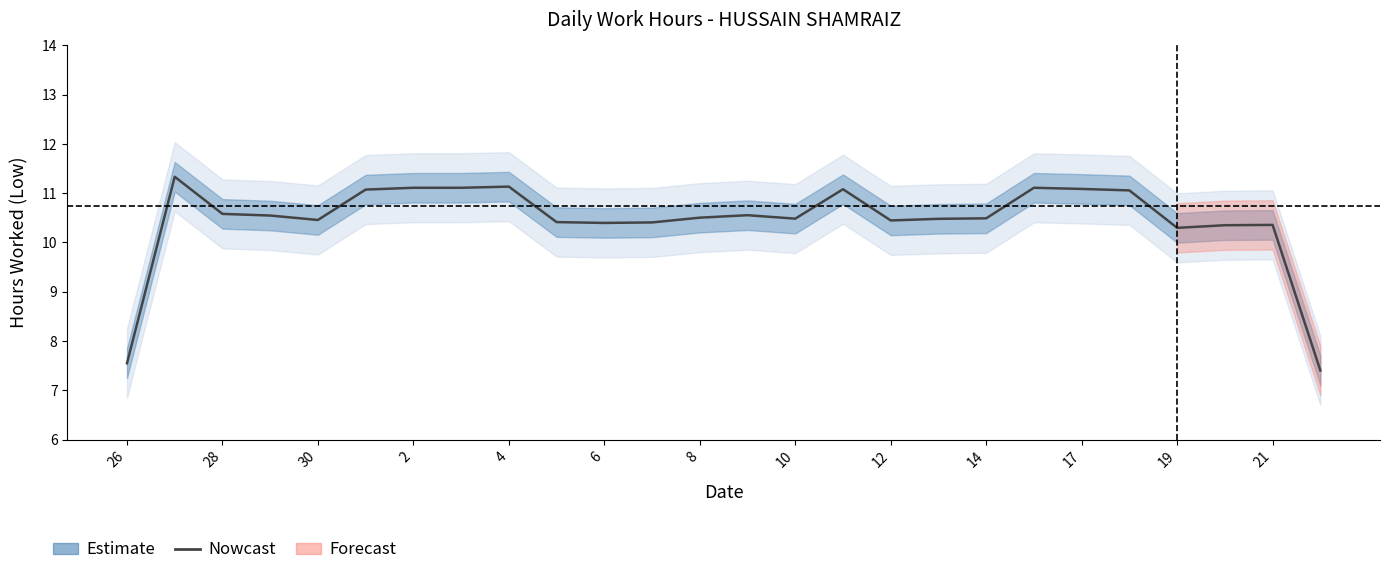

Is this an area chart (filled region under the line)?

No